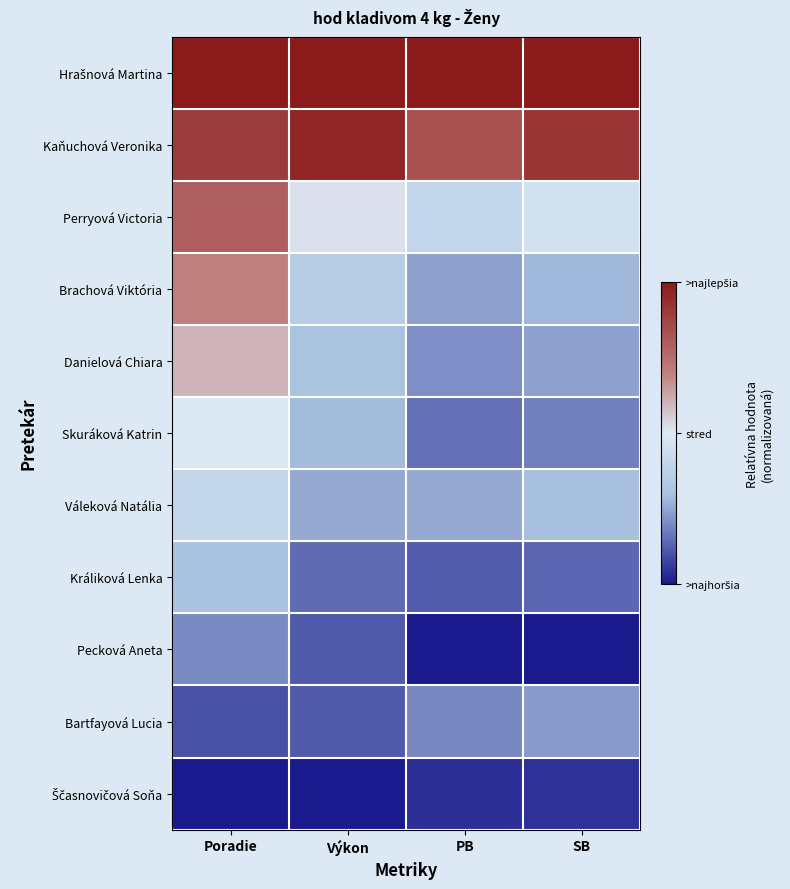

Which series has the largest total across all categories?

Hrašnová Martina